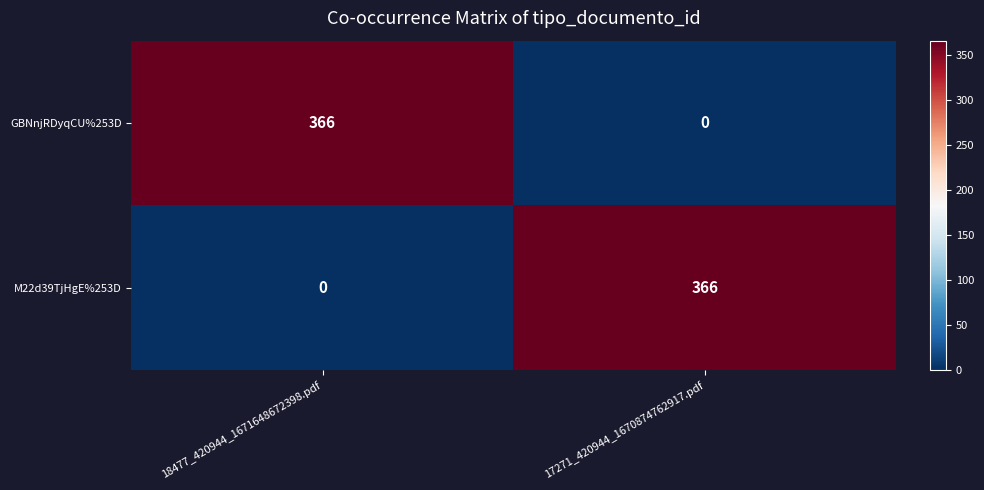

What is the greatest value displayed?

366